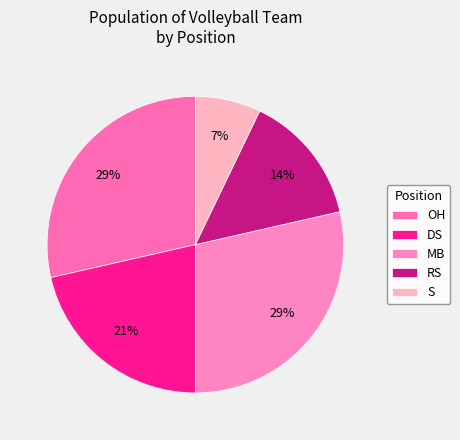

Rank the categories by value from lowest to highest.

S, RS, DS, OH, MB